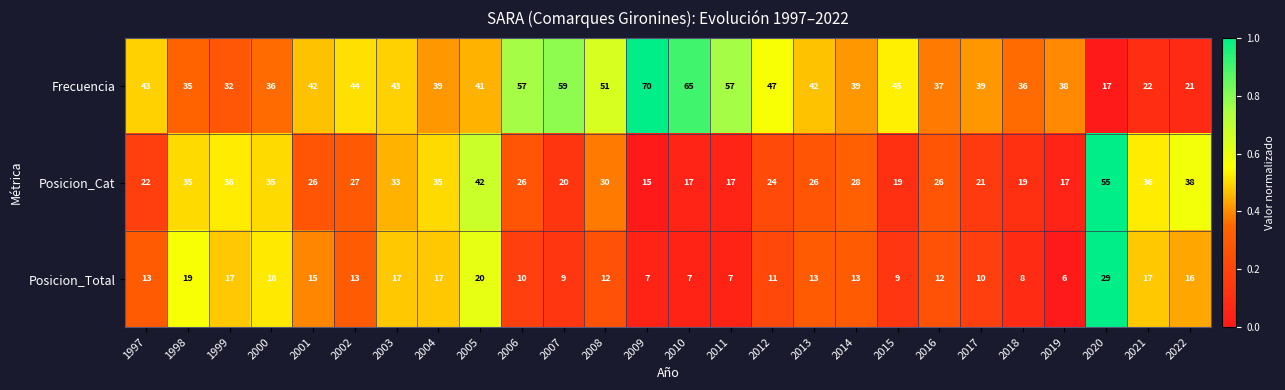

What is the sum of all Frecuencia values?

1097